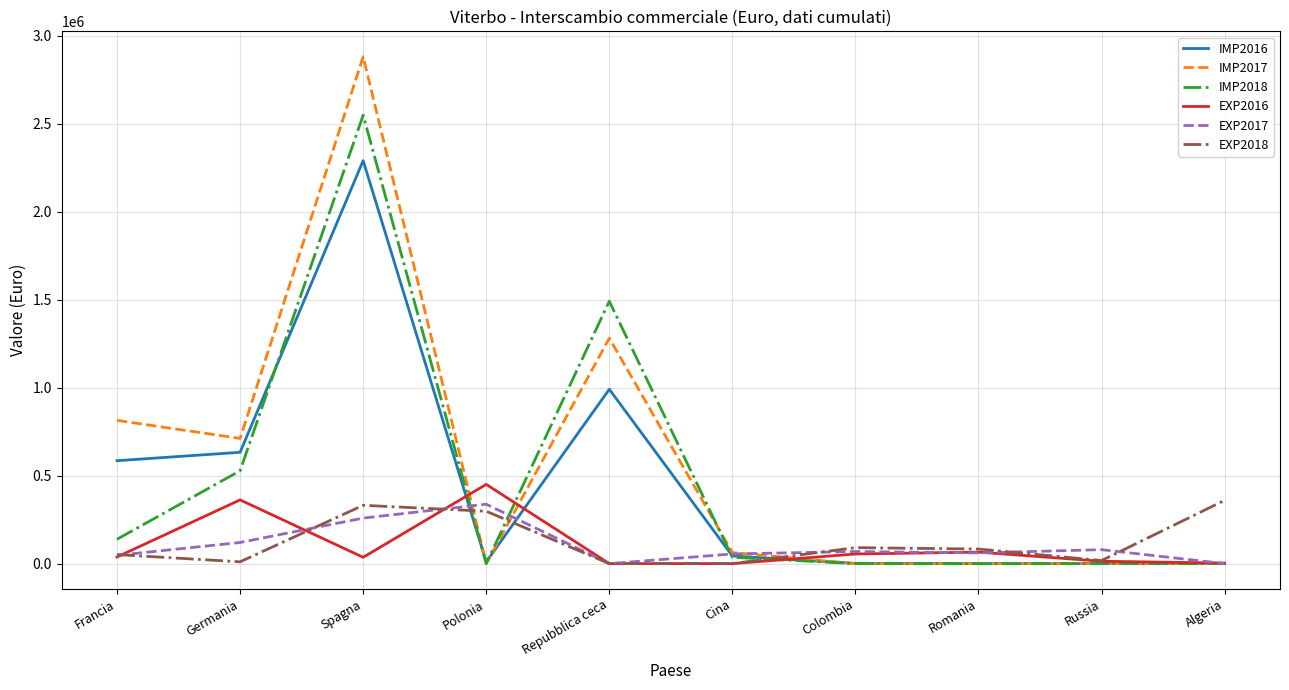

Where does the IMP2017 series first go above 62920?

Francia